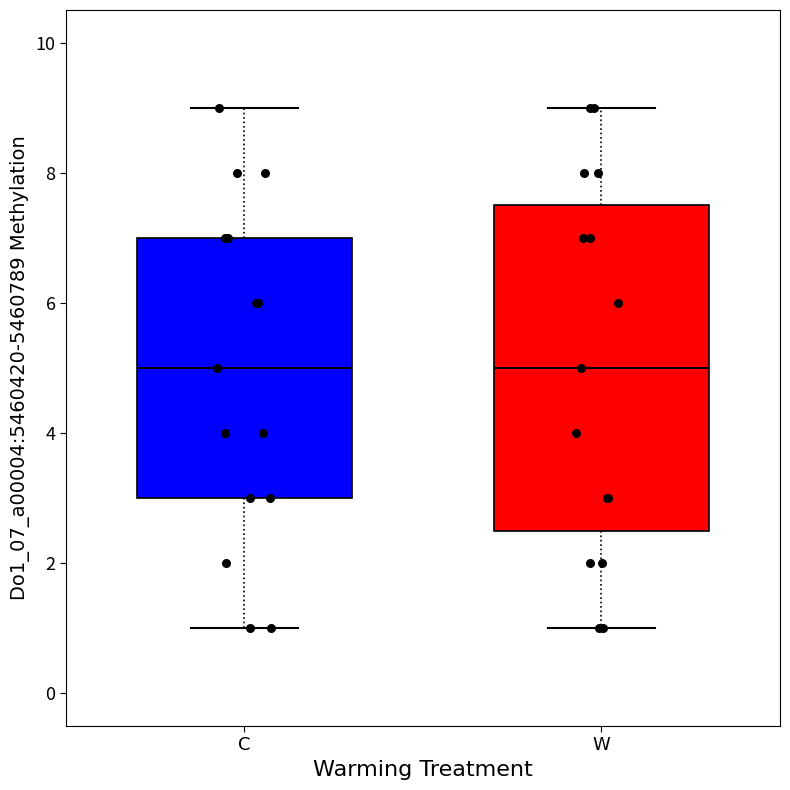

Comparing the boxes themselves (not the whiskers), which one is the tallest?

W